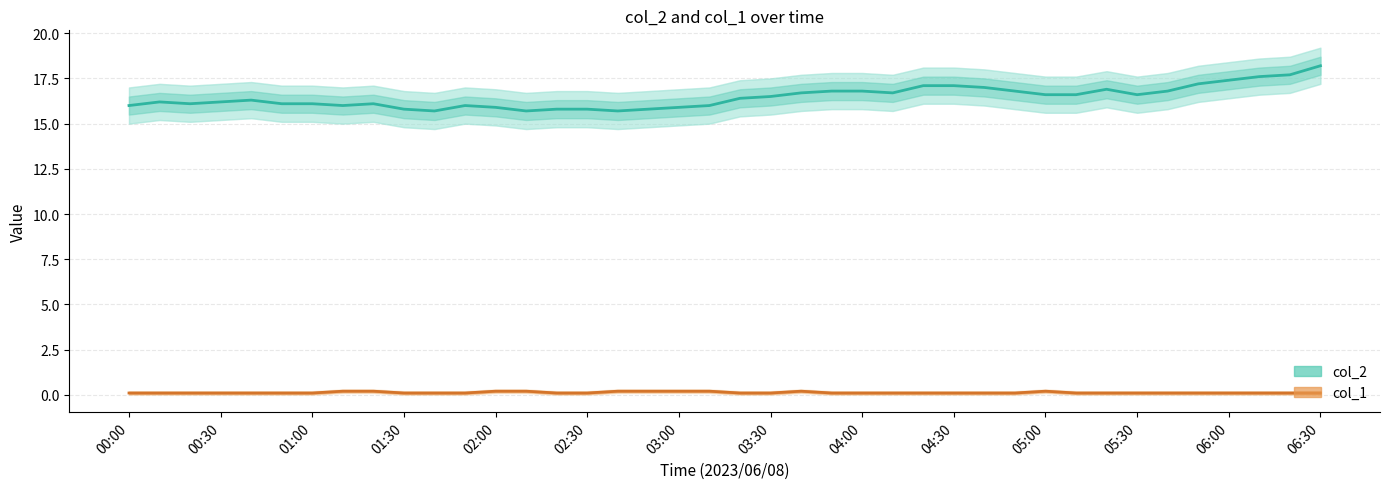

The col_2 series shows 9.1 at 04:30. True or false?

False